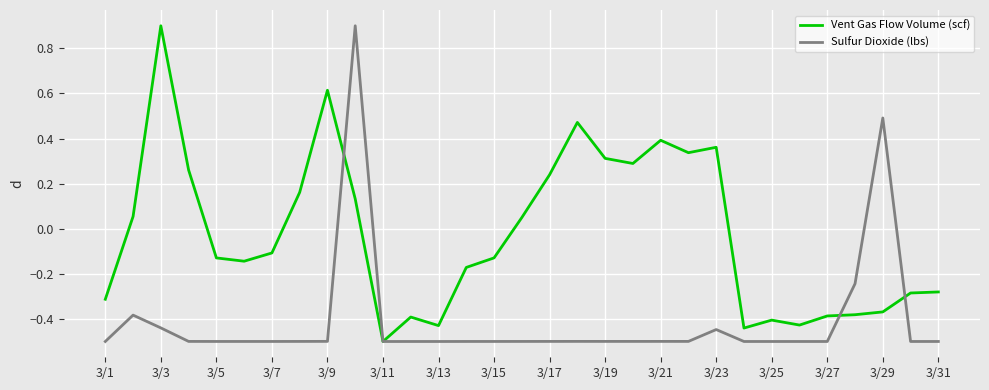

What is the maximum value for Vent Gas Flow Volume (scf)?

0.9